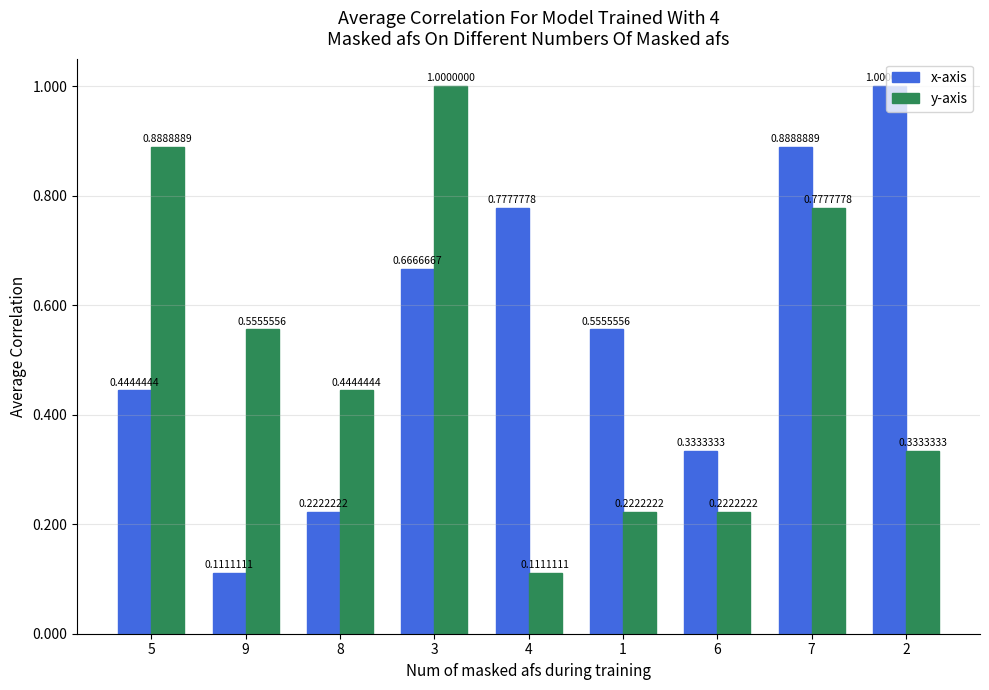

Which series changed the most between 8 and 3?

y-axis